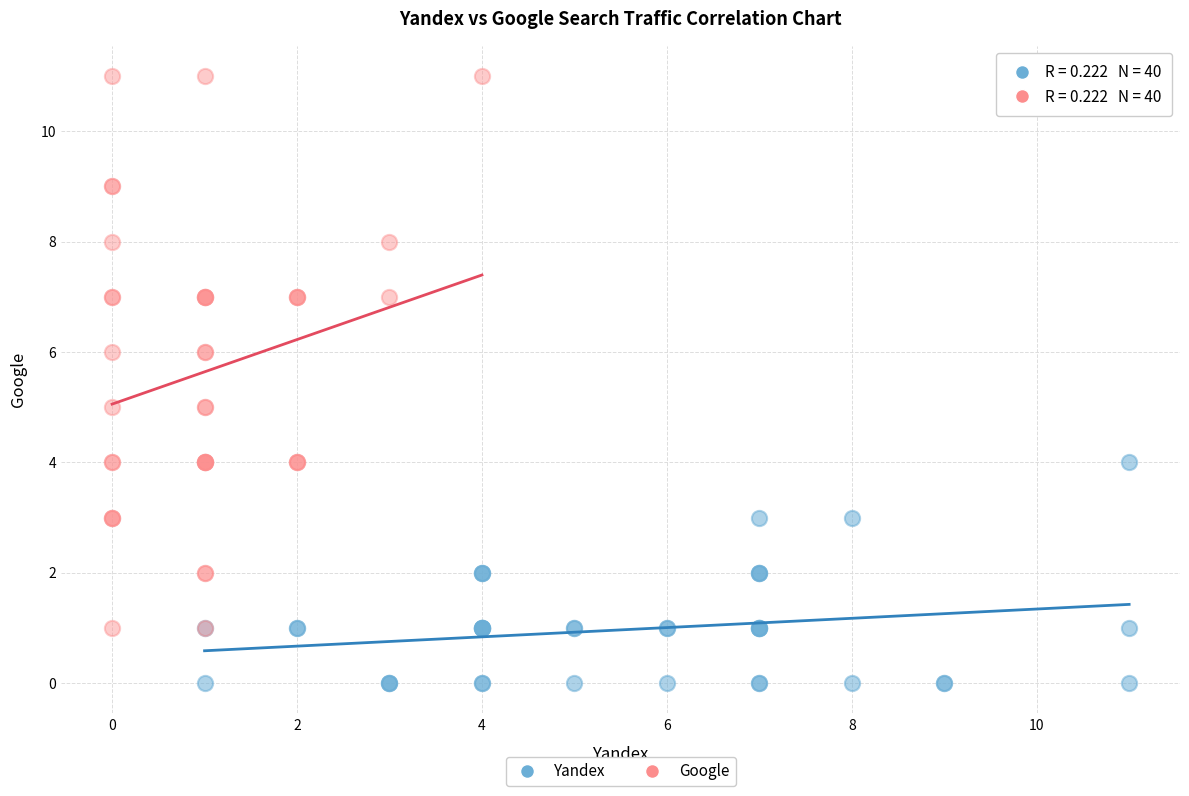

Which series reaches the maximum Y coordinate?

Google